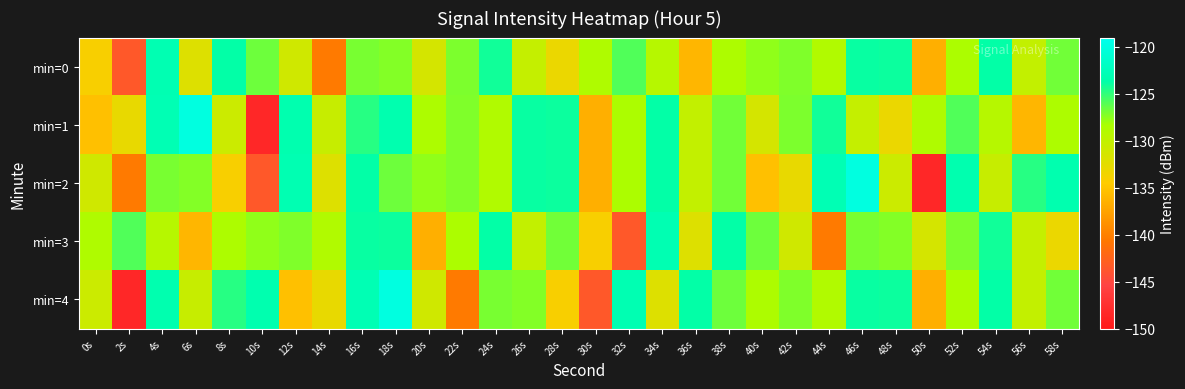

Reading left to right, what are all the values shown in this chart?

min=0: 0s=-134.1	2s=-143.5	4s=-123.1	6s=-132.1	8s=-123.7	10s=-126.7	12s=-131.0	14s=-140.4	16s=-126.9	18s=-127.2	20s=-131.4	22s=-127.1	24s=-124.1	26s=-130.2	28s=-133.1	30s=-128.7	32s=-125.9	34s=-129.2	36s=-136.1	38s=-128.6	40s=-127.6	42s=-127.1	44s=-128.9	46s=-123.9	48s=-124.0	50s=-136.6	52s=-128.5	54s=-123.7	56s=-130.1	58s=-126.8
min=1: 0s=-135.3	2s=-132.9	4s=-123.0	6s=-119.9	8s=-130.7	10s=-148.4	12s=-123.3	14s=-130.4	16s=-124.7	18s=-123.2	20s=-128.6	22s=-127.1	24s=-128.9	26s=-123.9	28s=-124.0	30s=-136.6	32s=-128.5	34s=-123.7	36s=-130.1	38s=-126.8	40s=-131.4	42s=-127.1	44s=-124.1	46s=-130.2	48s=-133.1	50s=-128.7	52s=-125.9	54s=-129.2	56s=-136.1	58s=-128.6
min=2: 0s=-131.0	2s=-140.4	4s=-126.9	6s=-127.2	8s=-134.1	10s=-143.5	12s=-123.1	14s=-132.1	16s=-123.7	18s=-126.7	20s=-127.6	22s=-127.1	24s=-128.9	26s=-123.9	28s=-124.0	30s=-136.6	32s=-128.5	34s=-123.7	36s=-130.1	38s=-126.8	40s=-135.3	42s=-132.9	44s=-123.0	46s=-119.9	48s=-130.7	50s=-148.4	52s=-123.3	54s=-130.4	56s=-124.7	58s=-123.2
min=3: 0s=-128.7	2s=-125.9	4s=-129.2	6s=-136.1	8s=-128.6	10s=-127.6	12s=-127.1	14s=-128.9	16s=-123.9	18s=-124.0	20s=-136.6	22s=-128.5	24s=-123.7	26s=-130.1	28s=-126.8	30s=-134.1	32s=-143.5	34s=-123.1	36s=-132.1	38s=-123.7	40s=-126.7	42s=-131.0	44s=-140.4	46s=-126.9	48s=-127.2	50s=-131.4	52s=-127.1	54s=-124.1	56s=-130.2	58s=-133.1
min=4: 0s=-130.7	2s=-148.4	4s=-123.3	6s=-130.4	8s=-124.7	10s=-123.2	12s=-135.3	14s=-132.9	16s=-123.0	18s=-119.9	20s=-131.0	22s=-140.4	24s=-126.9	26s=-127.2	28s=-134.1	30s=-143.5	32s=-123.1	34s=-132.1	36s=-123.7	38s=-126.7	40s=-128.6	42s=-127.1	44s=-128.9	46s=-123.9	48s=-124.0	50s=-136.6	52s=-128.5	54s=-123.7	56s=-130.1	58s=-126.8